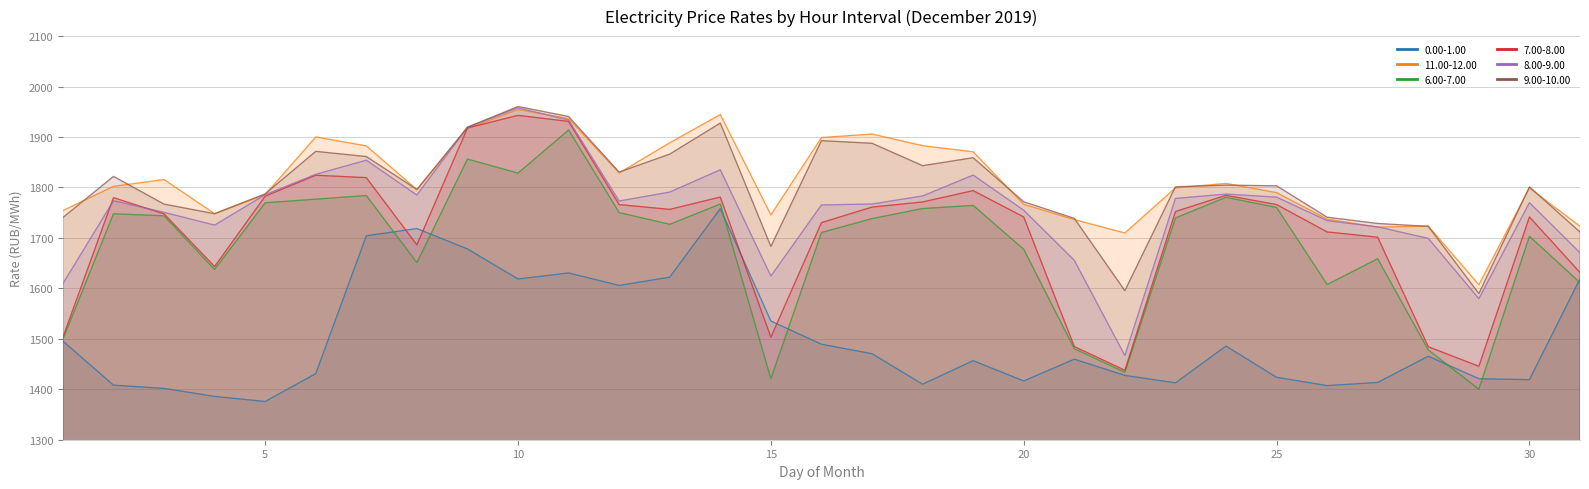

Rank the categories by 8.00-9.00 value from lowest to highest.

22, 29, 1, 15, 21, 31, 28, 27, 4, 26, 3, 20, 16, 17, 30, 12, 2, 23, 25, 18, 8, 5, 24, 13, 19, 6, 14, 7, 9, 11, 10